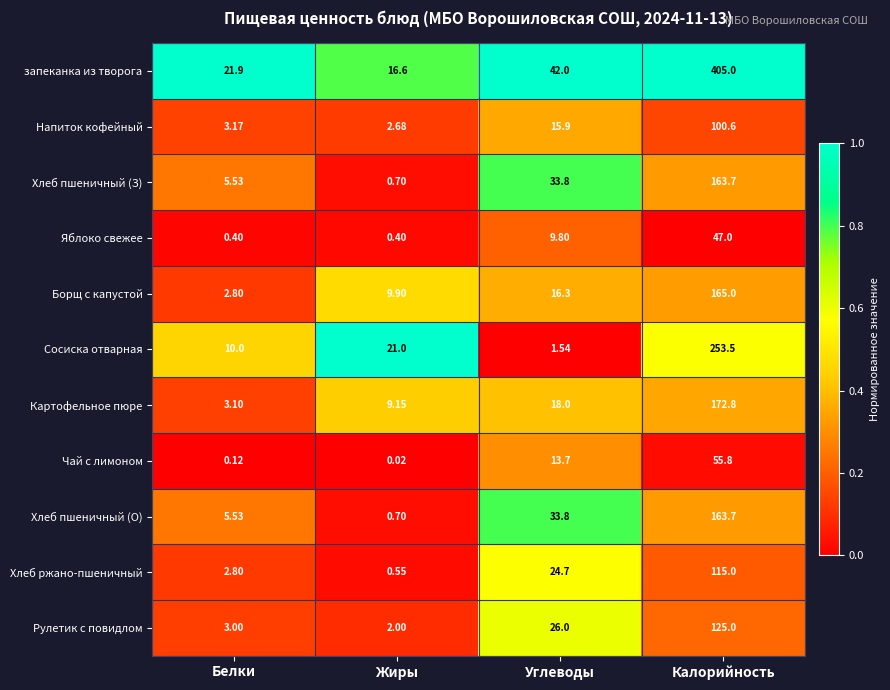

What is the spread (max minus min) of values at Белки?

21.8